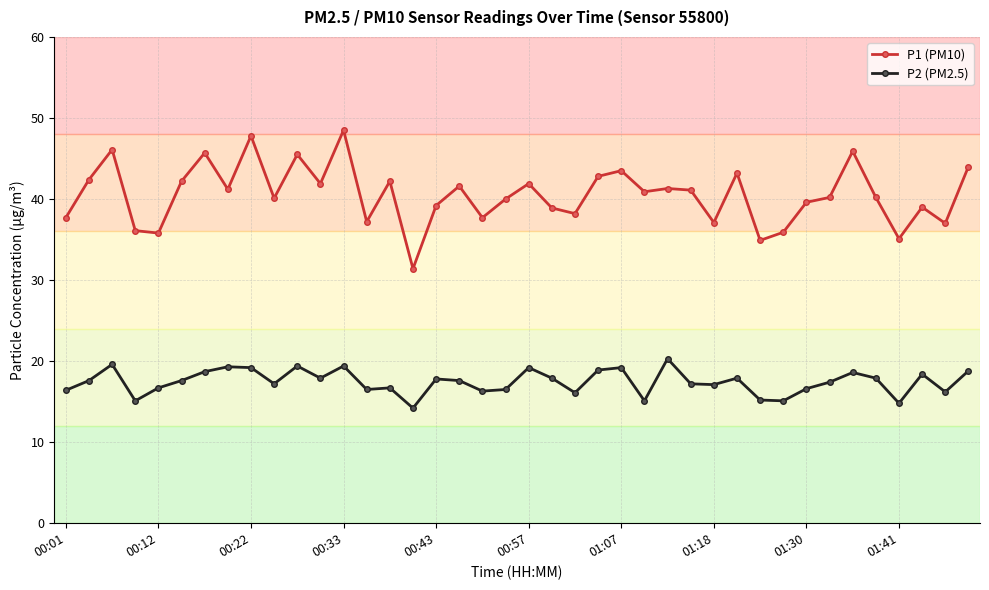

True or false: P1 (PM10) has more than 0 points higher than both neighbors.

True